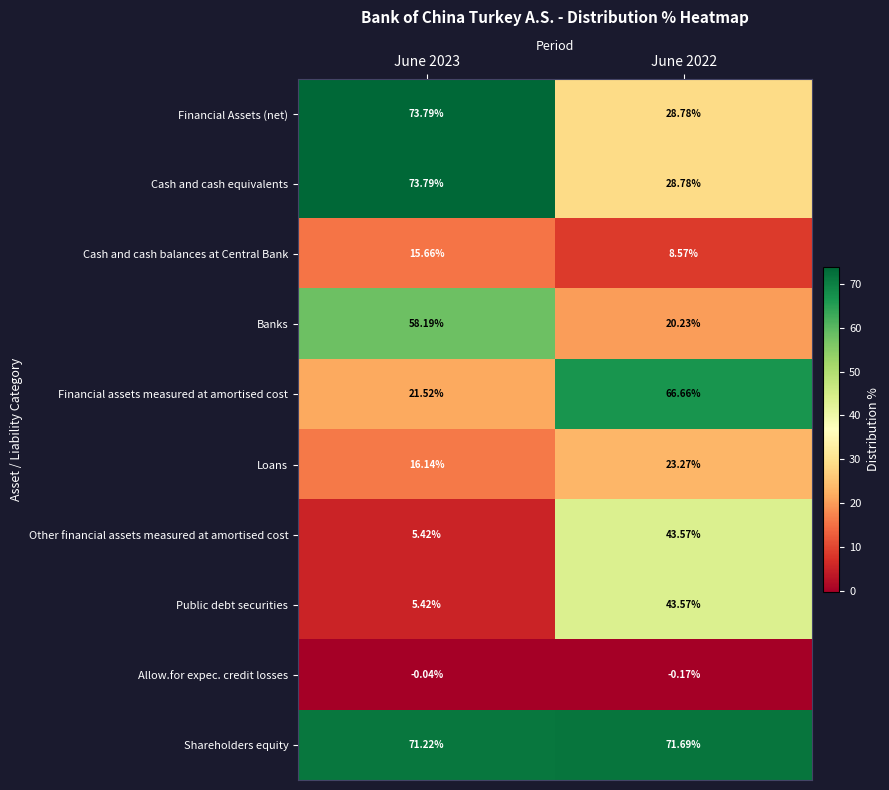

Which series has the largest range (max minus min)?

Financial assets measured at amortised cost